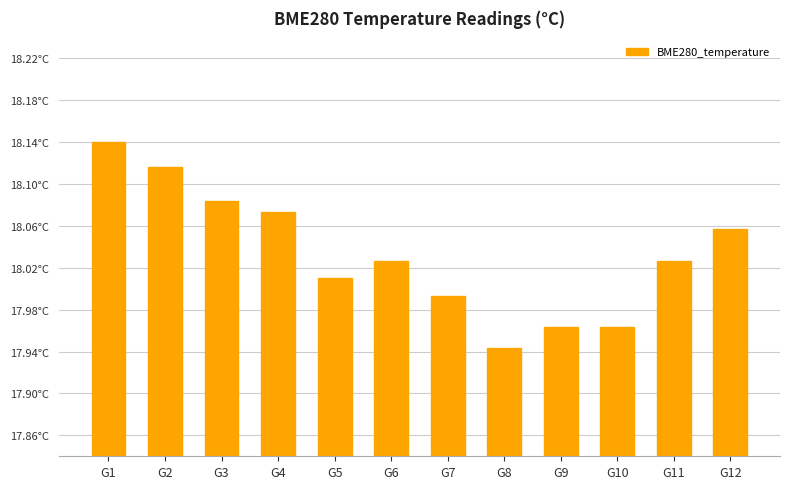

Does the chart contain any negative values?

No